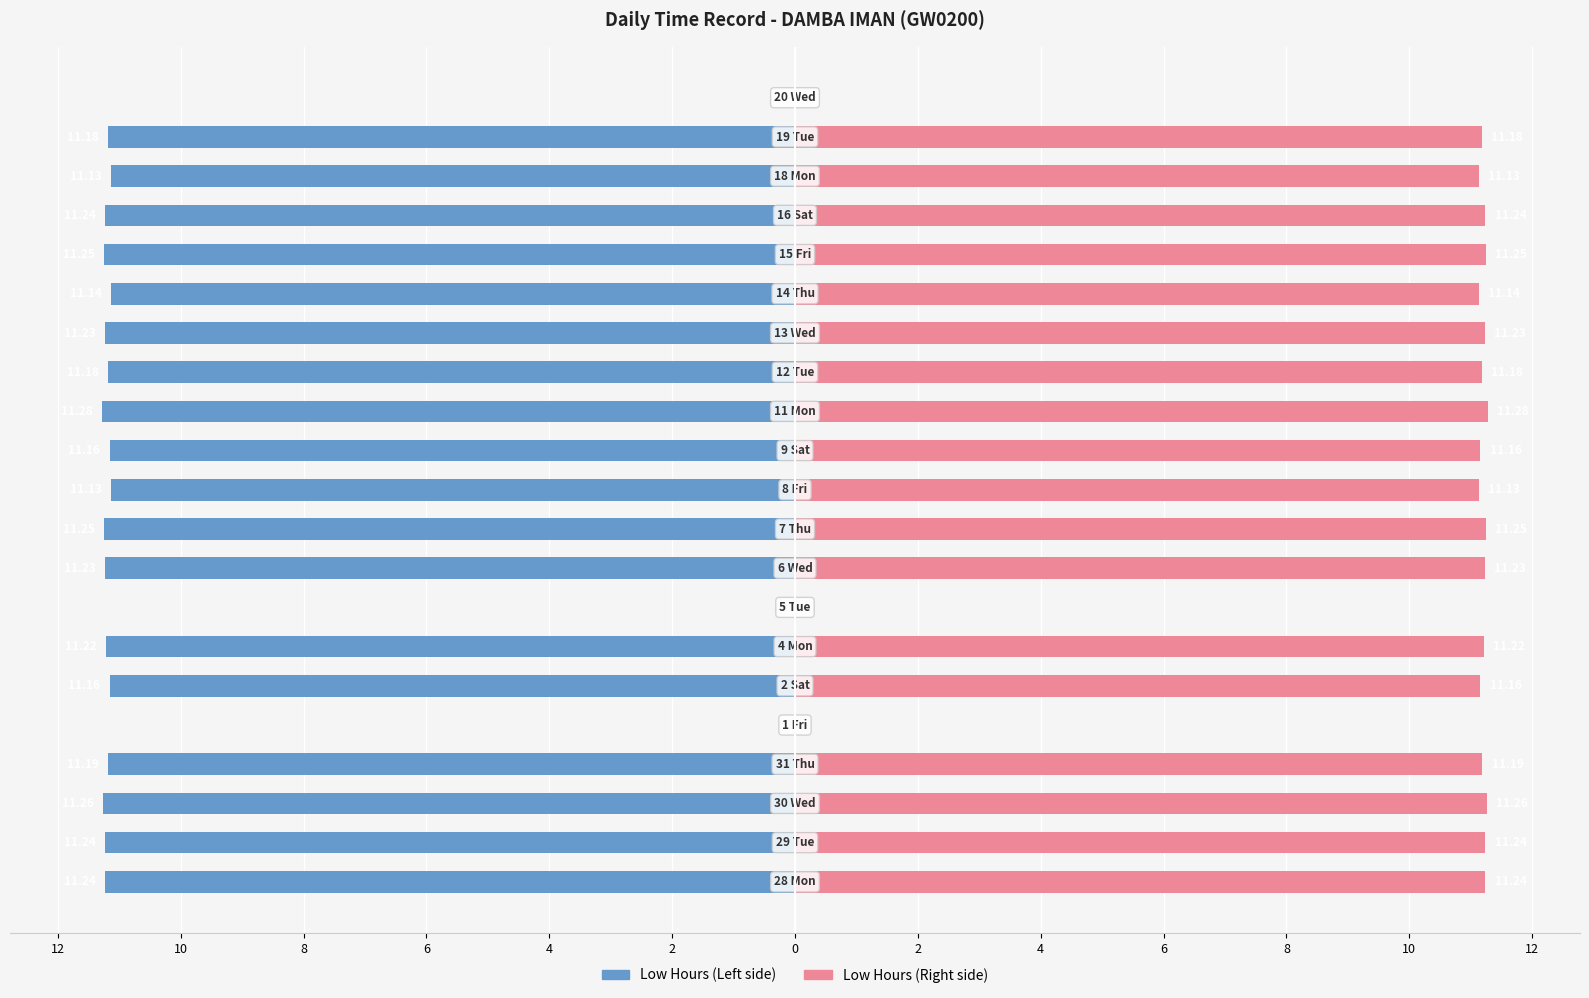

What is the difference between the maximum and second lowest values in the Low Hours (Right) series?

11.3